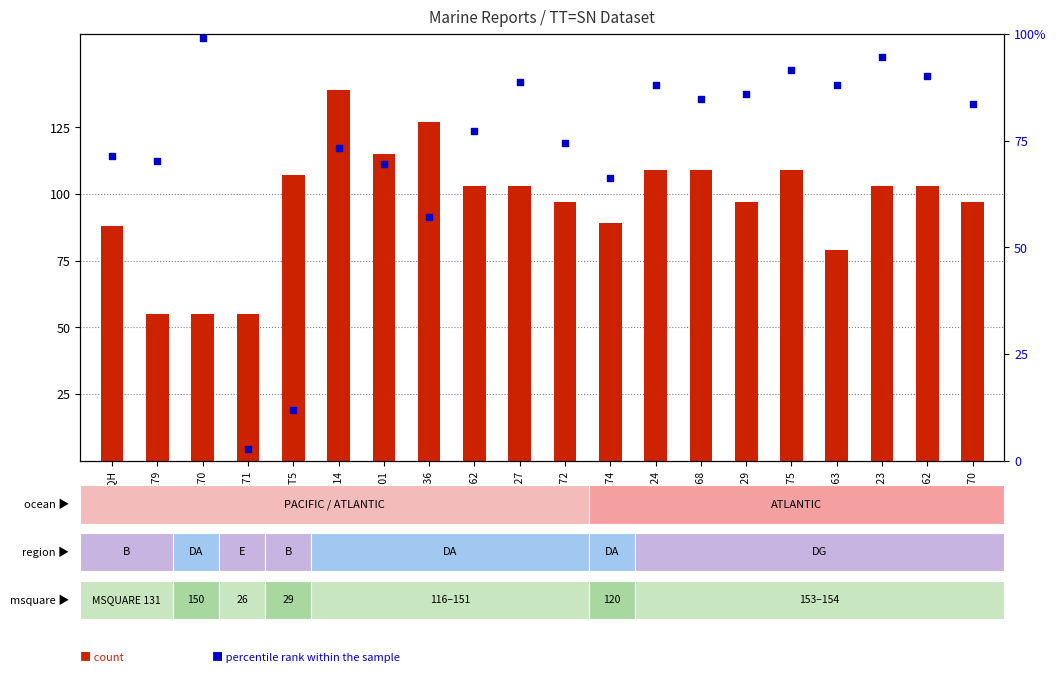

Which series has the largest total across all categories?

count